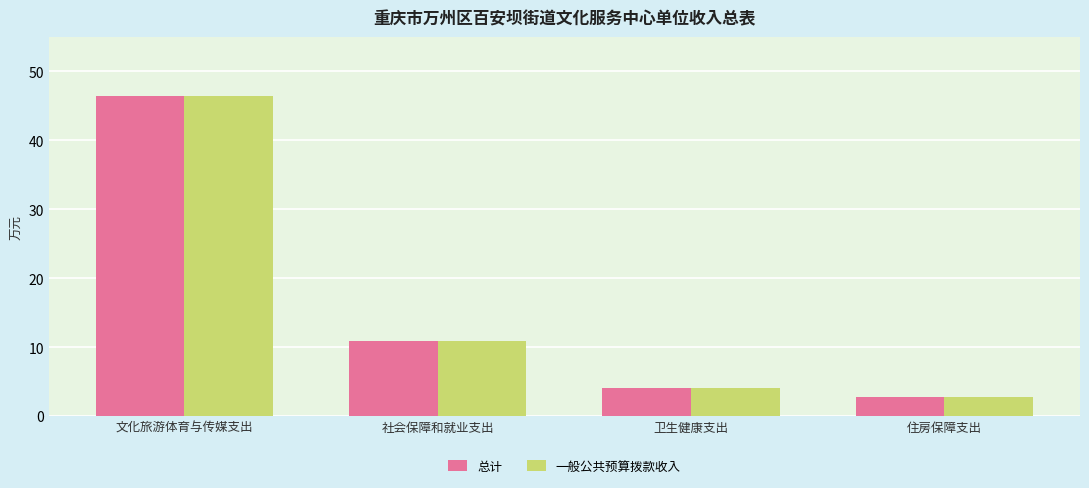

What is the maximum value for 一般公共预算拨款收入?

46.5